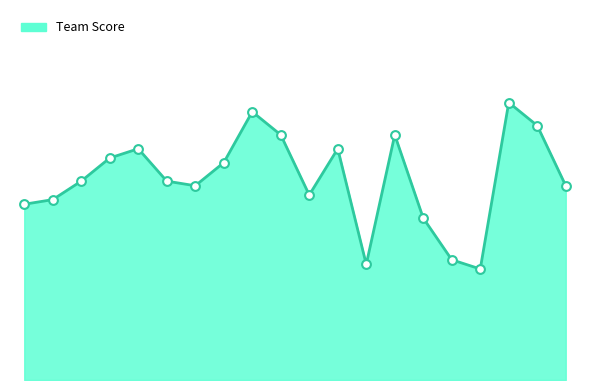

Does the chart have visible grid lines?

No